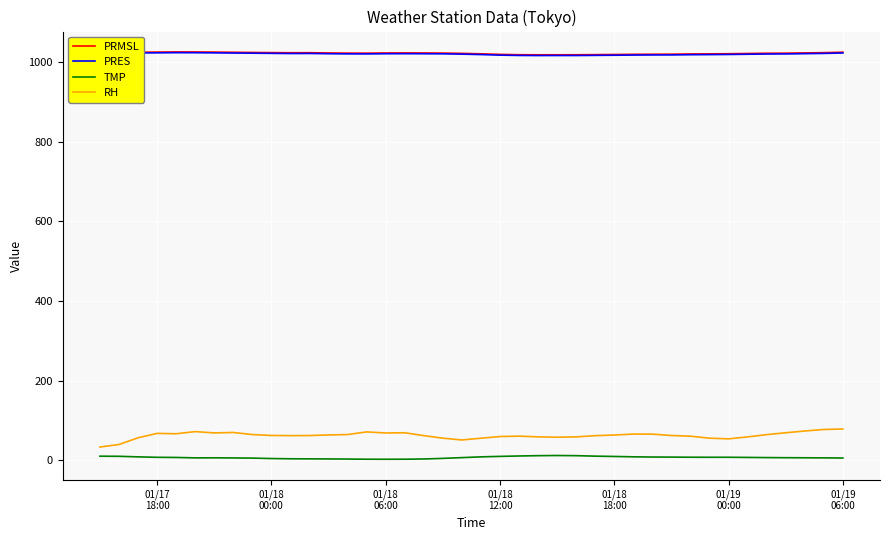

True or false: RH and TMP intersect in this chart.

False